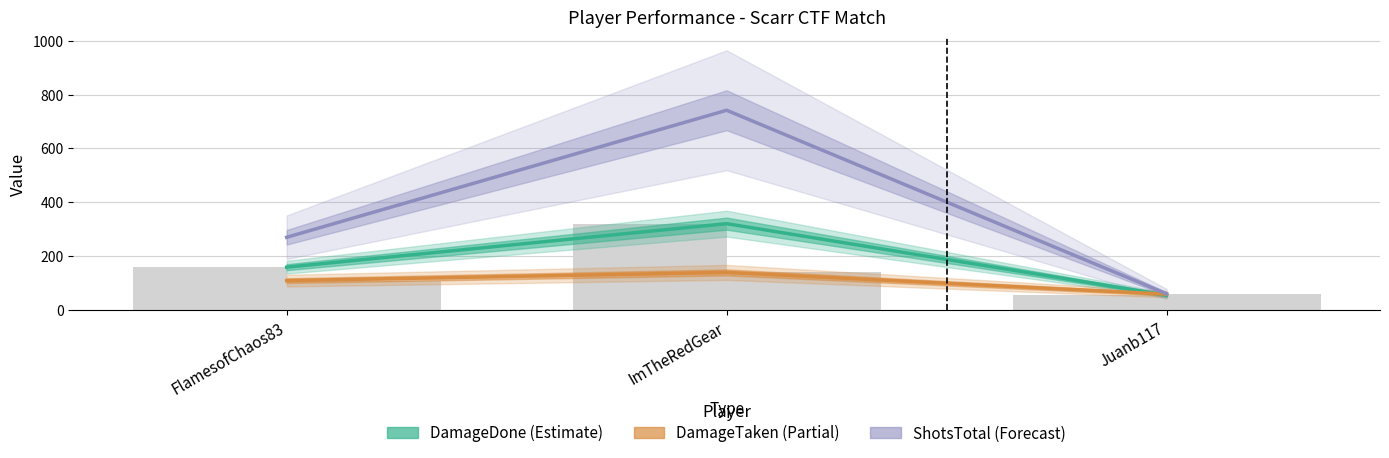

Which series has the widest spread of values?

ShotsTotal (Forecast)